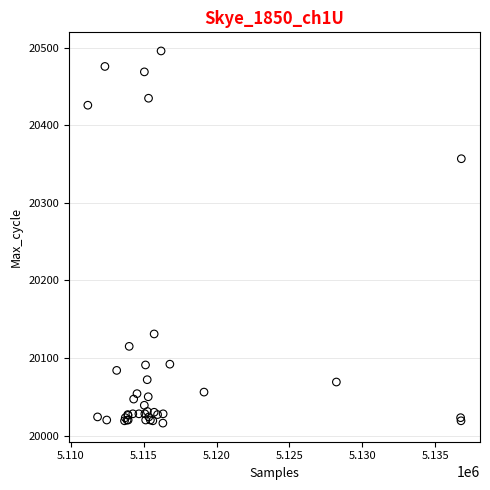

What Y value in the scatter plot is closest to 20256?

20357